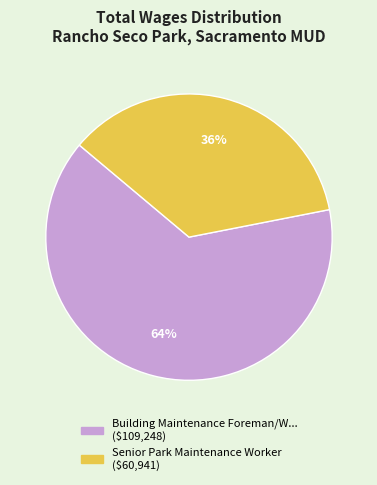

To the nearest percent, what is the difference between the largest and smallest slice percentages?

28%